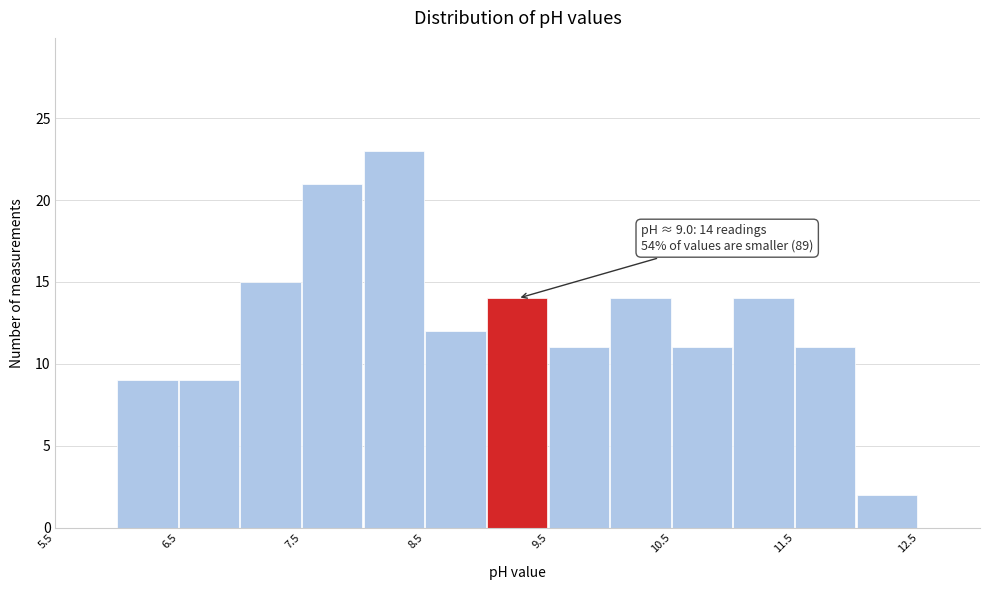

Over which range of the x-axis is the bar tallest?

8.0 to 8.5